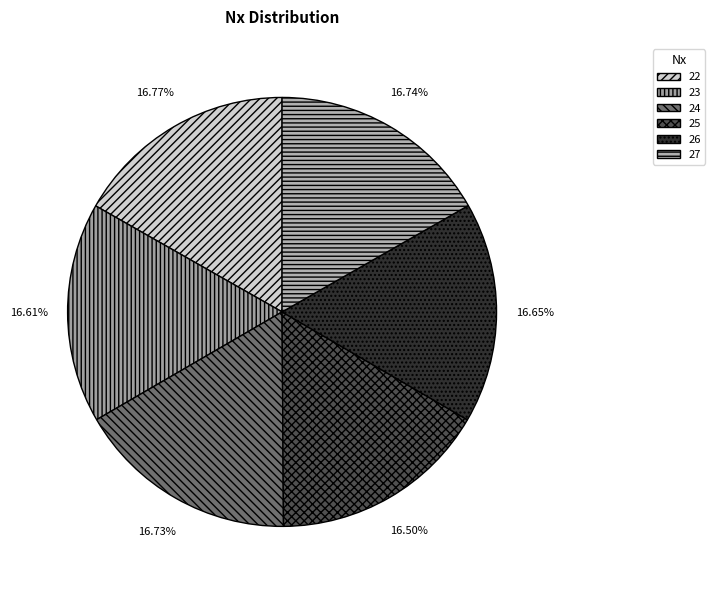

Count the number of slices in the pie.

6